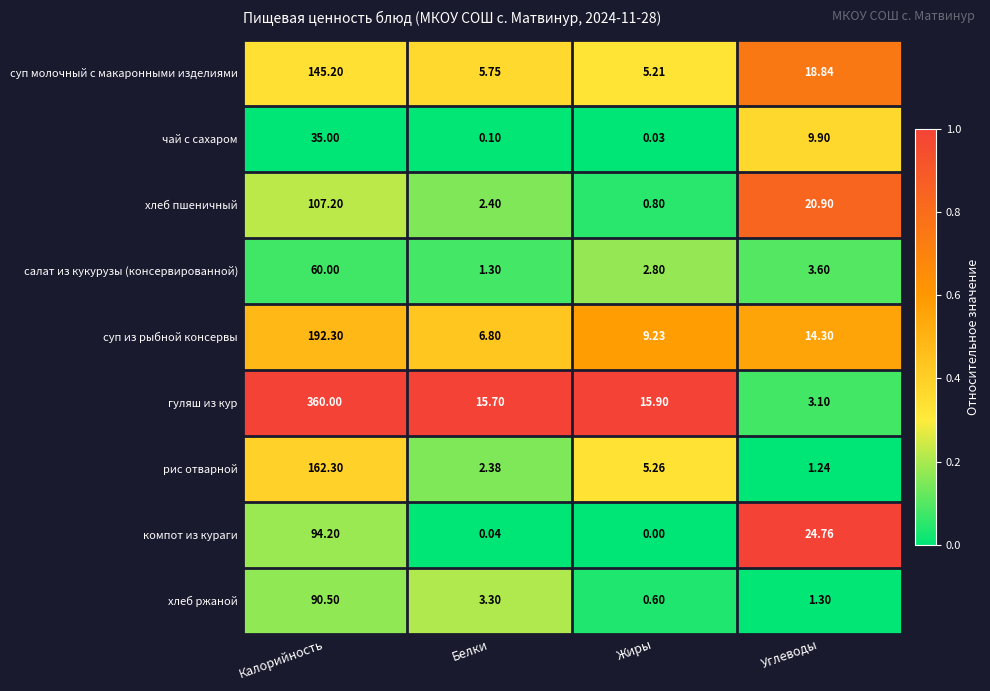

At which label is гуляш из кур closest to 181?

Жиры